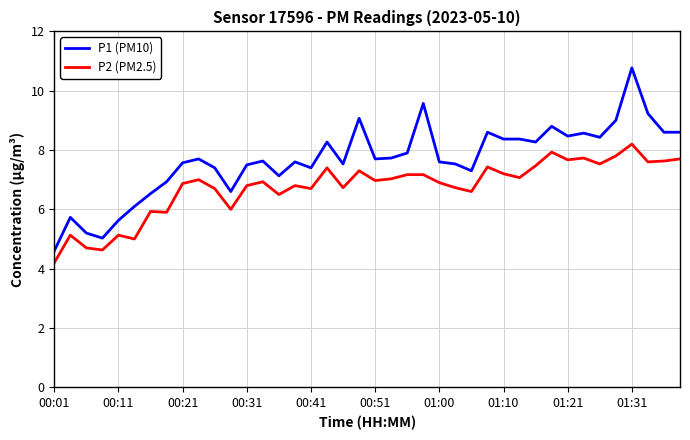

True or false: P1 (PM10) has more than 0 points higher than both neighbors.

True